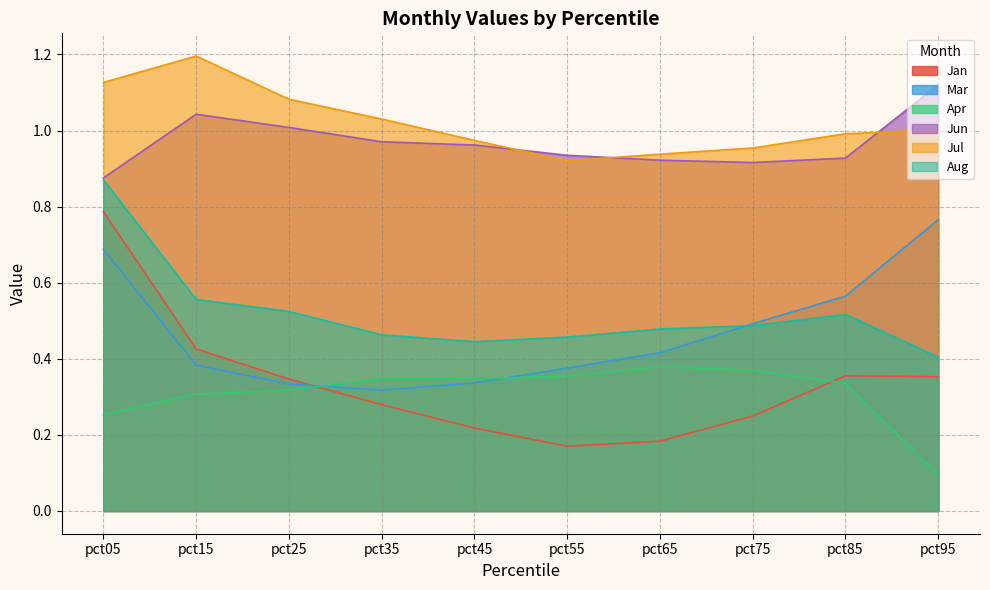

What is the minimum value shown in the chart?

0.1